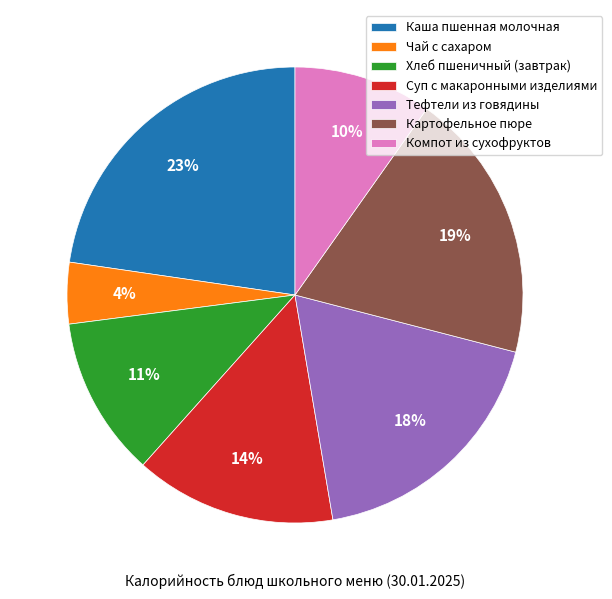

Between Тефтели из говядины and Каша пшенная молочная, which is larger?

Каша пшенная молочная